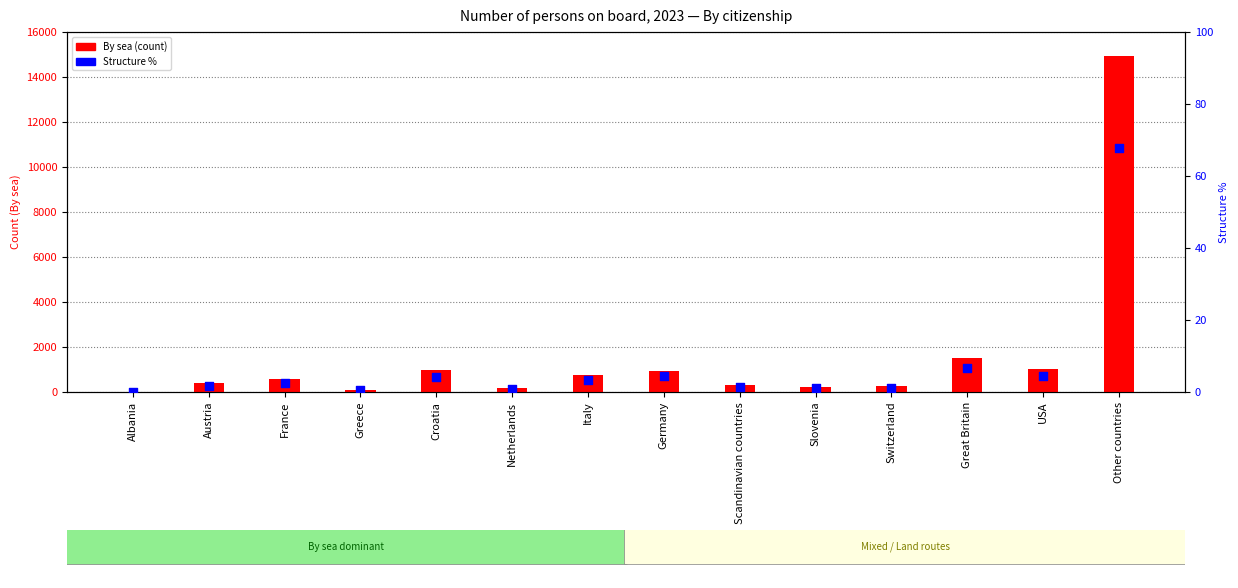

What is the total value across all series at Netherlands?

168.7